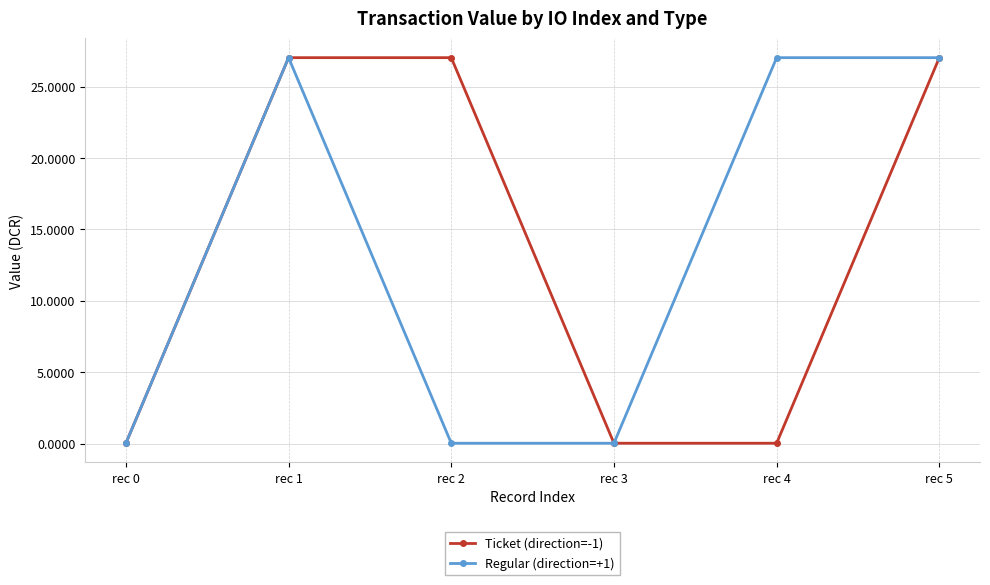

What is the maximum value for Regular (direction=+1)?

27.0